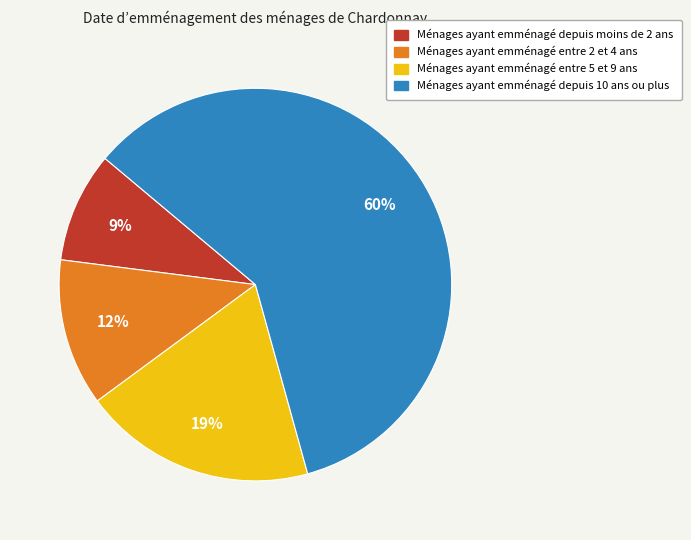

To the nearest percent, what is the average slice percentage?

25%